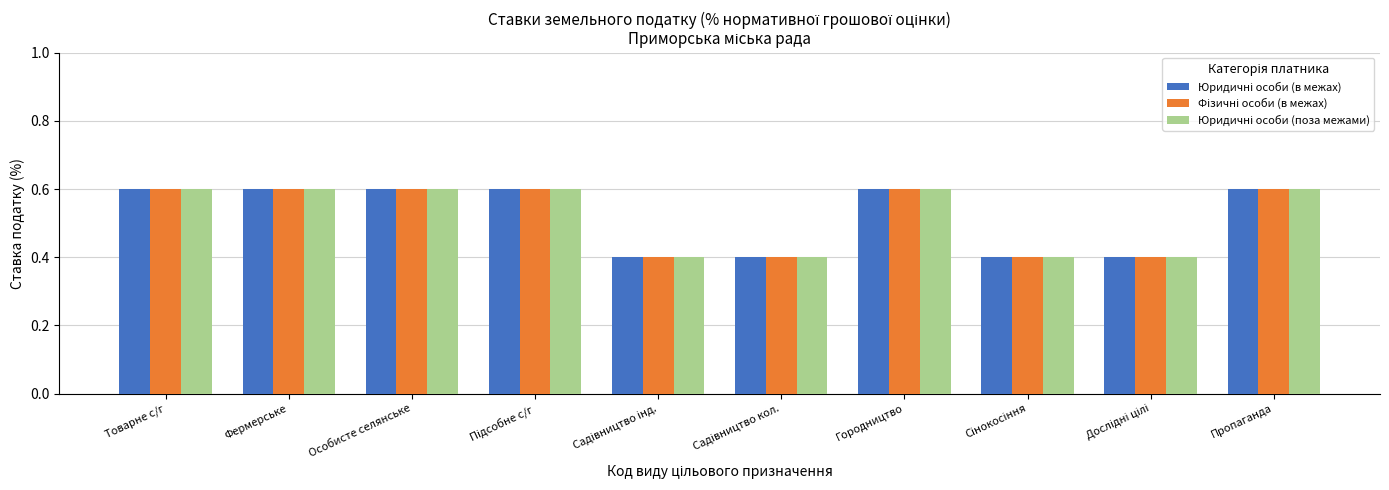

How many distinct data groups are displayed?

3